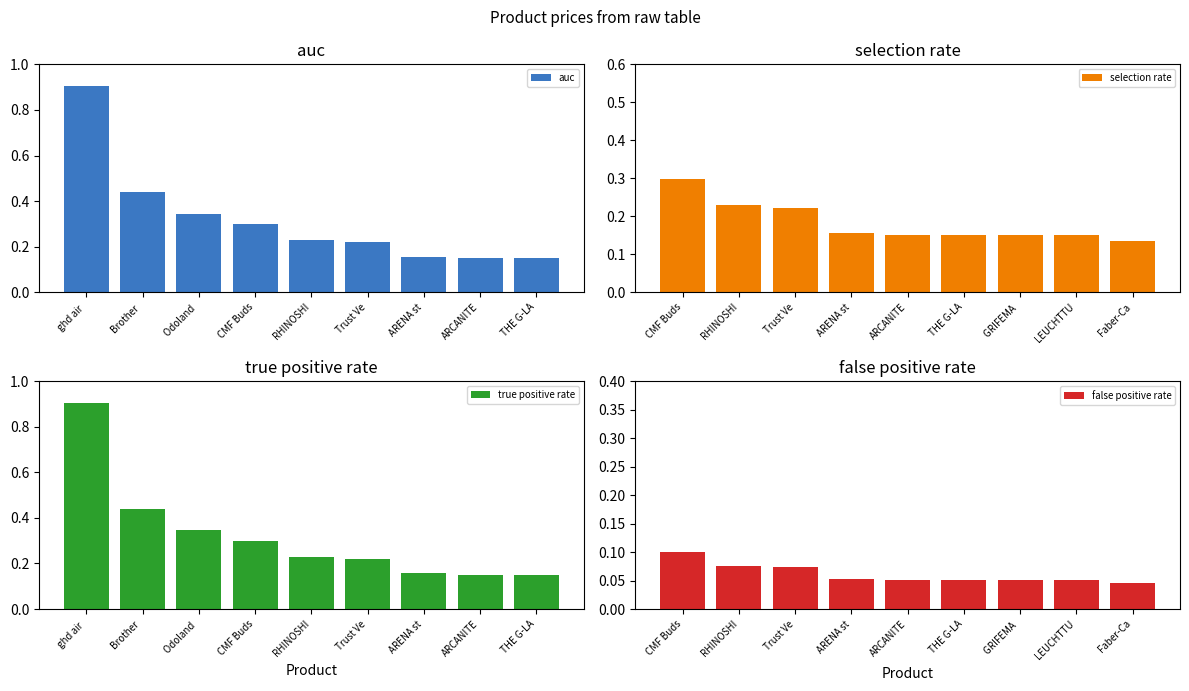

At which label does selection rate reach its peak?

CMF Buds